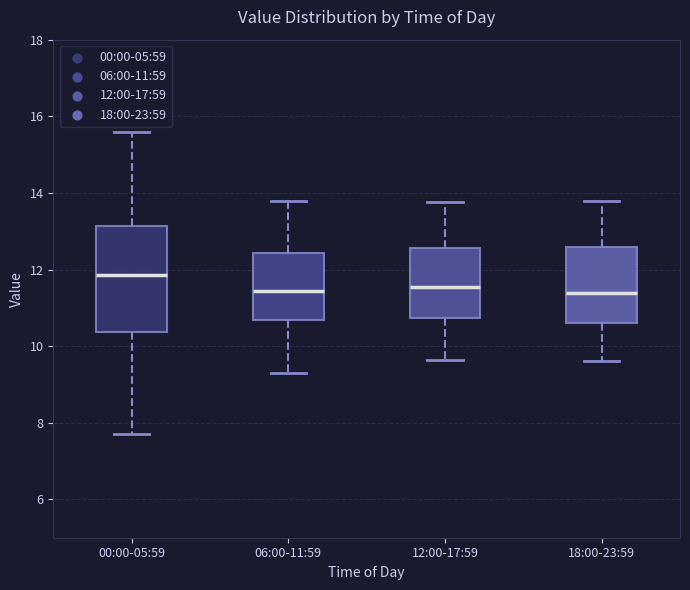

Reading left to right, transcribe this box plot: for each box, give where its median line is, the range the box spans, and where its two whiskers end, as read against the y-axis. The values are not printed on the chart, so give them approximately, as read against the axis.

00:00-05:59: median 11.8, box 10.4 to 13.2, whiskers 7.8 to 15.6
06:00-11:59: median 11.4, box 10.6 to 12.4, whiskers 9.4 to 13.8
12:00-17:59: median 11.6, box 10.8 to 12.6, whiskers 9.6 to 13.8
18:00-23:59: median 11.4, box 10.6 to 12.6, whiskers 9.6 to 13.8